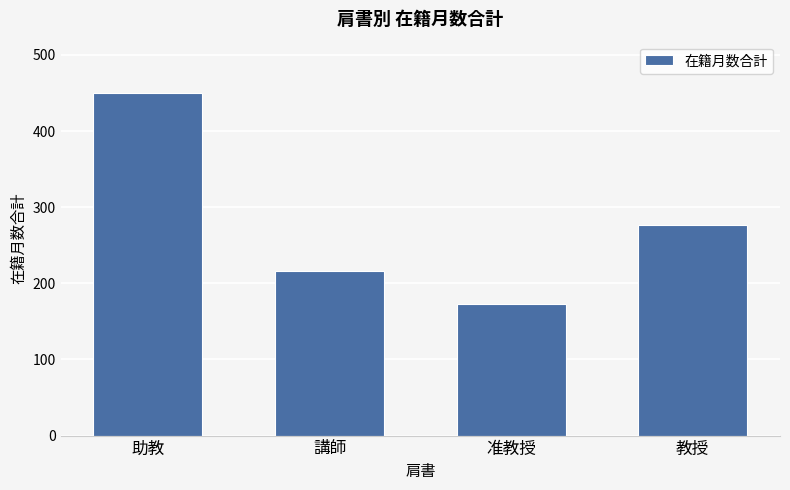

What is the change in value from 准教授 to 教授?

+103